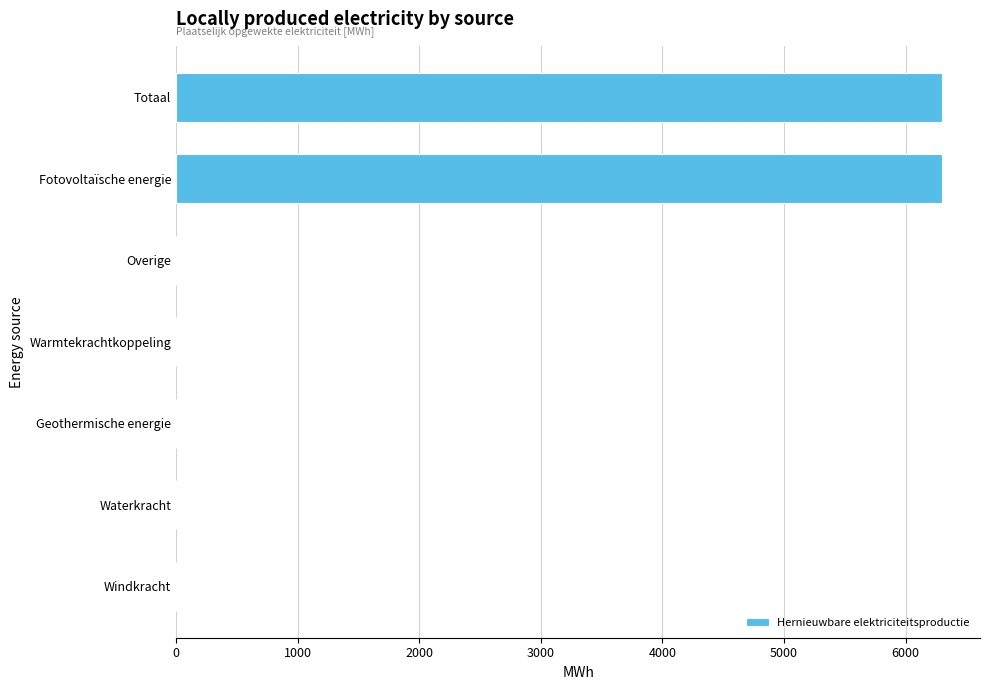

What is the sum of all values?

12595.5